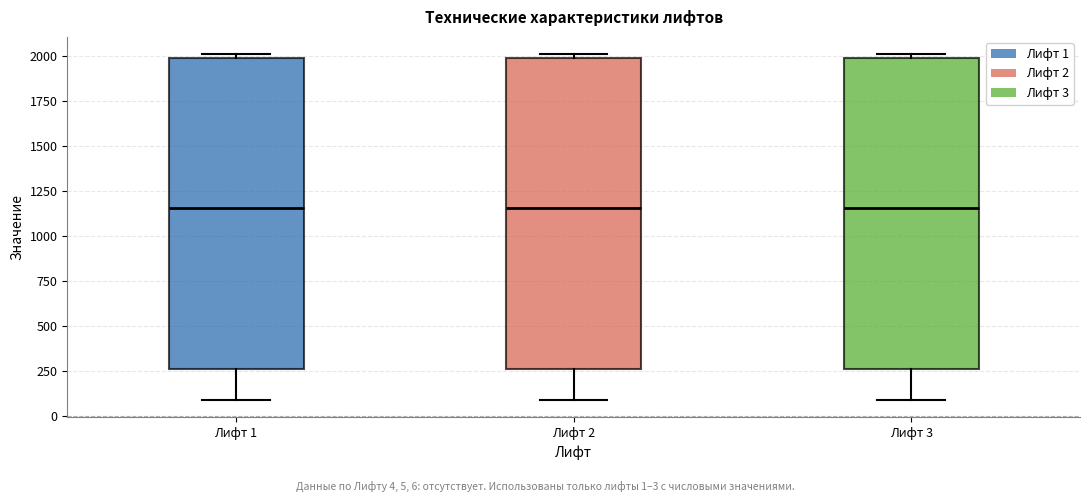

Reading left to right, transcribe this box plot: for each box, give where its median line is, the range the box spans, and where its two whiskers end, as read against the y-axis. The values are not printed on the chart, so give them approximately, as read against the axis.

Лифт 1: median 1150, box 250 to 2000, whiskers 100 to 2000 (just above the box's upper edge)
Лифт 2: median 1150, box 250 to 2000, whiskers 100 to 2000 (just above the box's upper edge)
Лифт 3: median 1150, box 250 to 2000, whiskers 100 to 2000 (just above the box's upper edge)